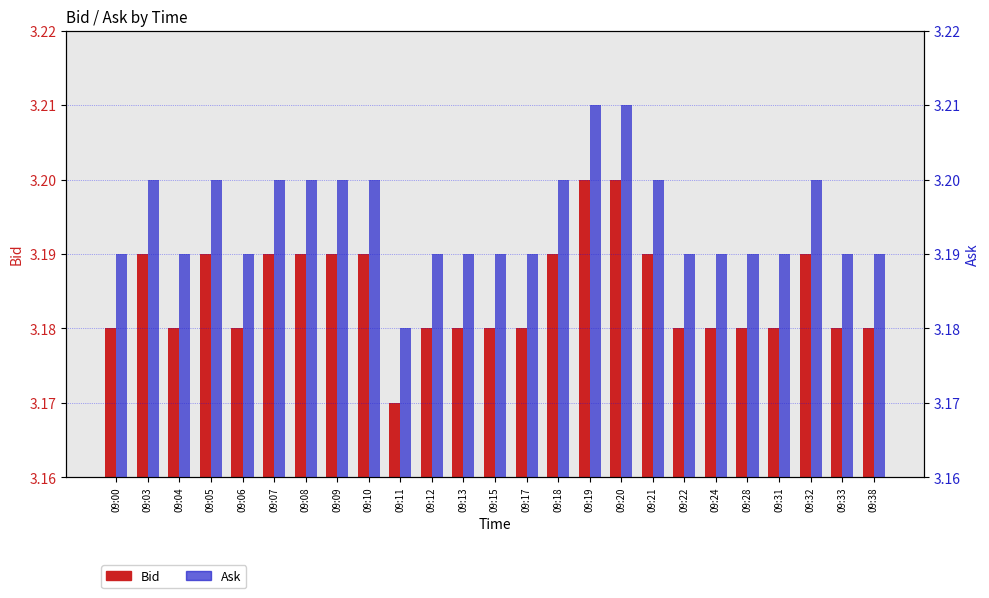

What is the total value across all series at 09:18?

6.4